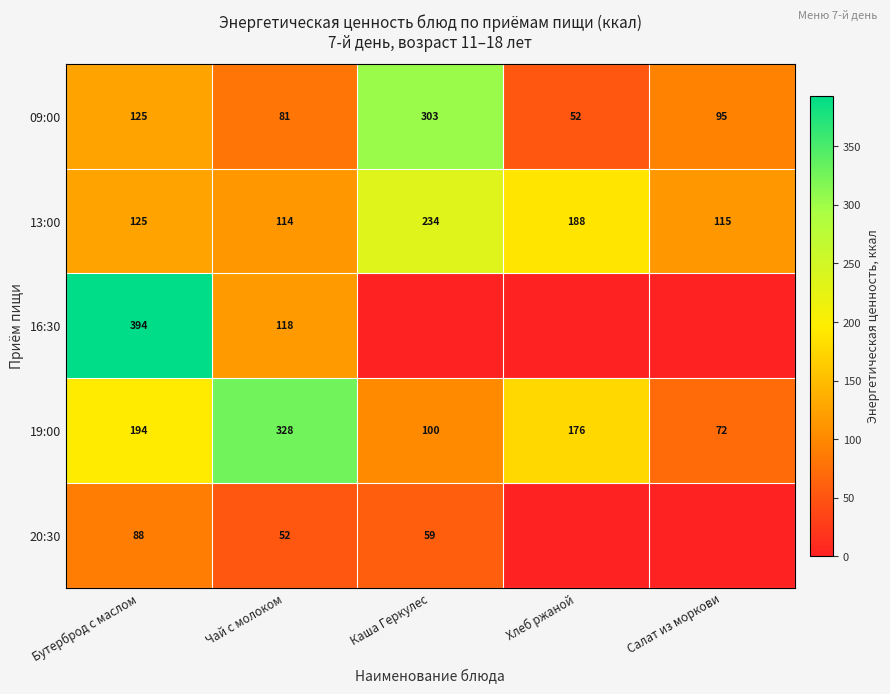

Where does the 19:00 series first go above 176?

Бутерброд с маслом